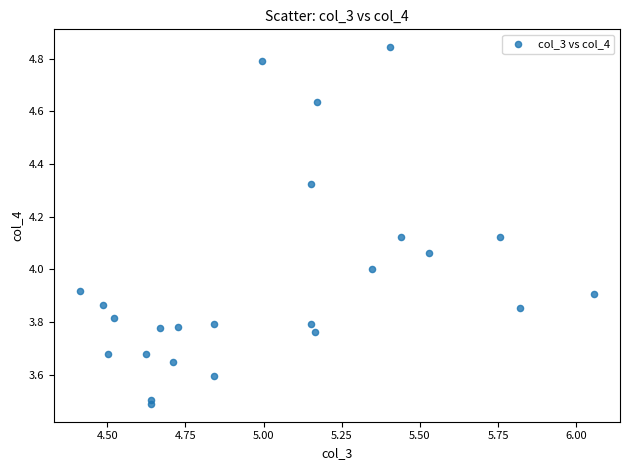

What is the range of Y values (max minus min)?

1.4